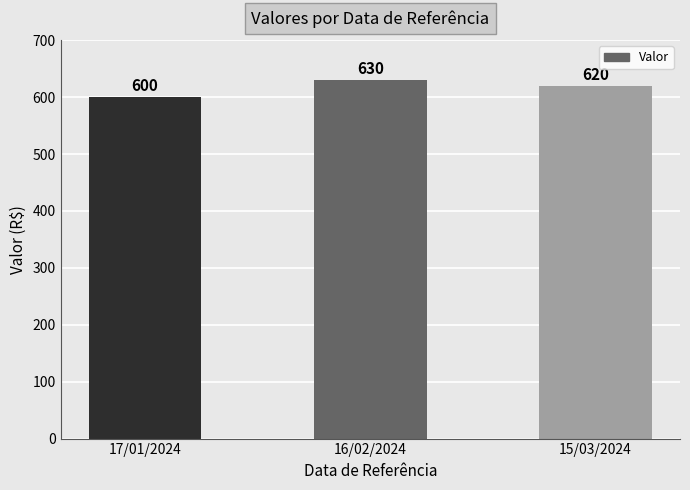

Are the bars horizontal?

No